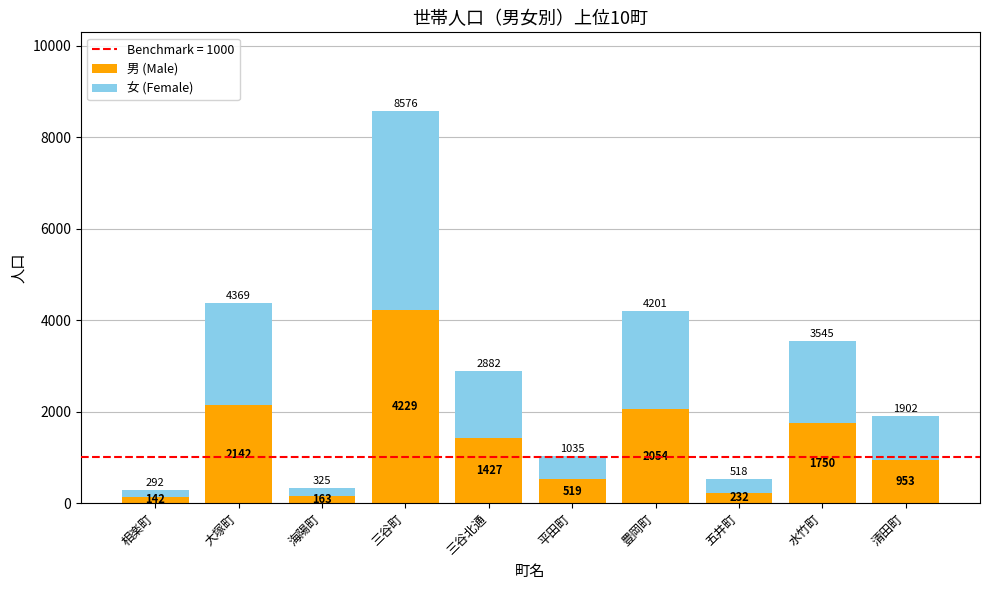

What is the sum of the 男 (Male) values at 水竹町 and 五井町?

1982